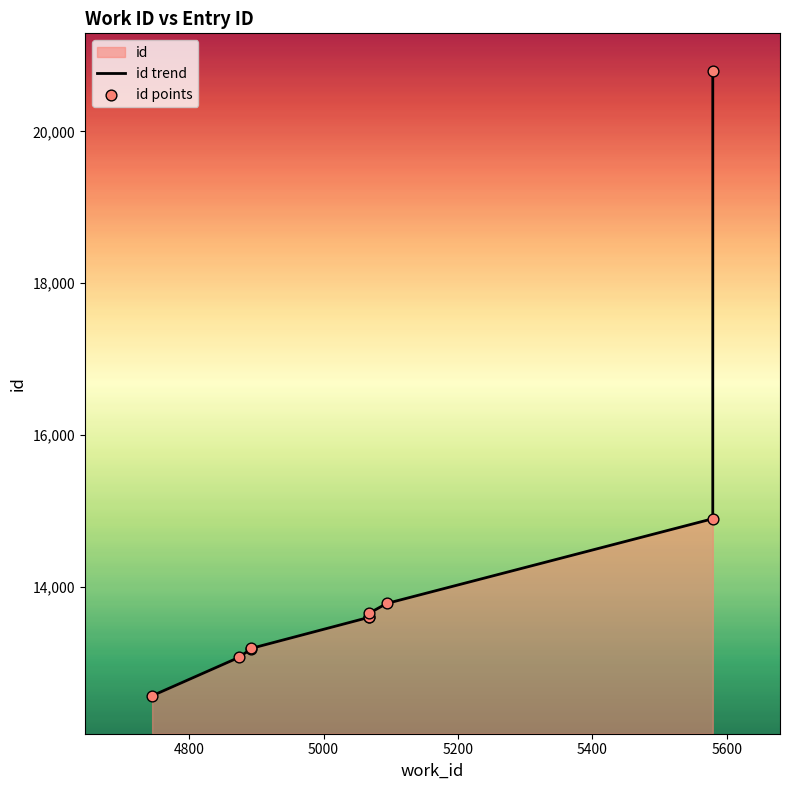

Which series has the largest Y range (max minus min)?

id trend